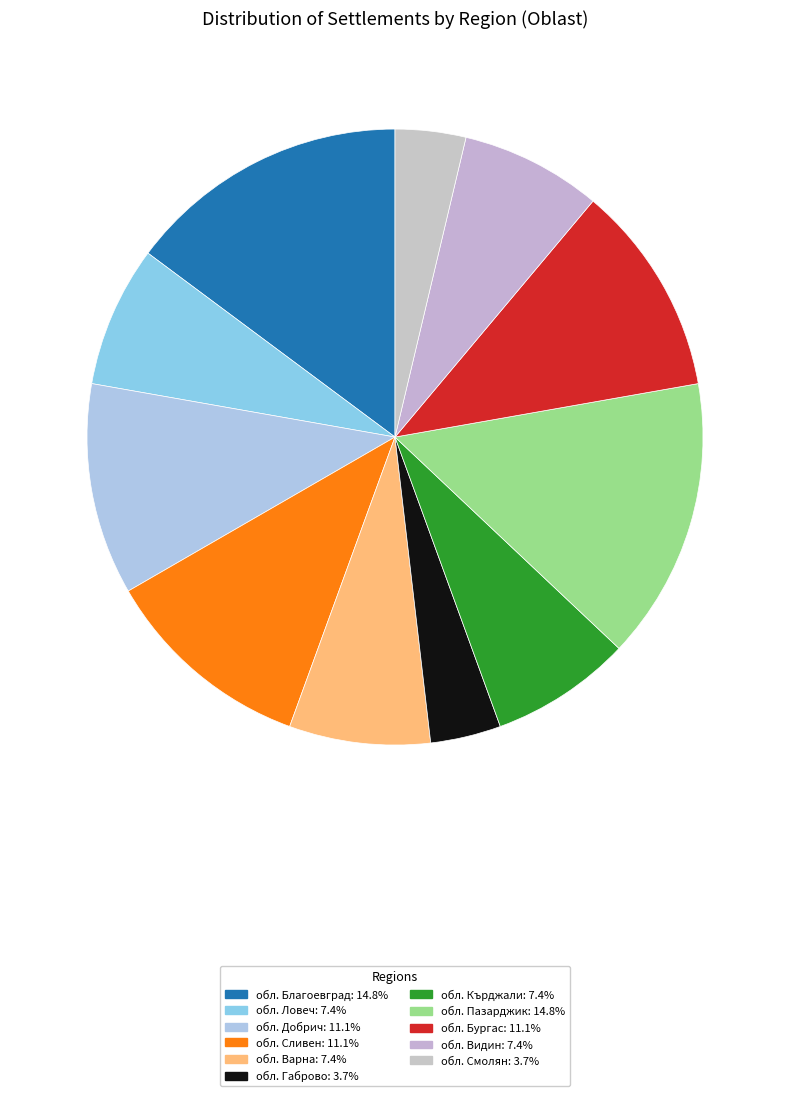

How many slices are in this pie chart?

11